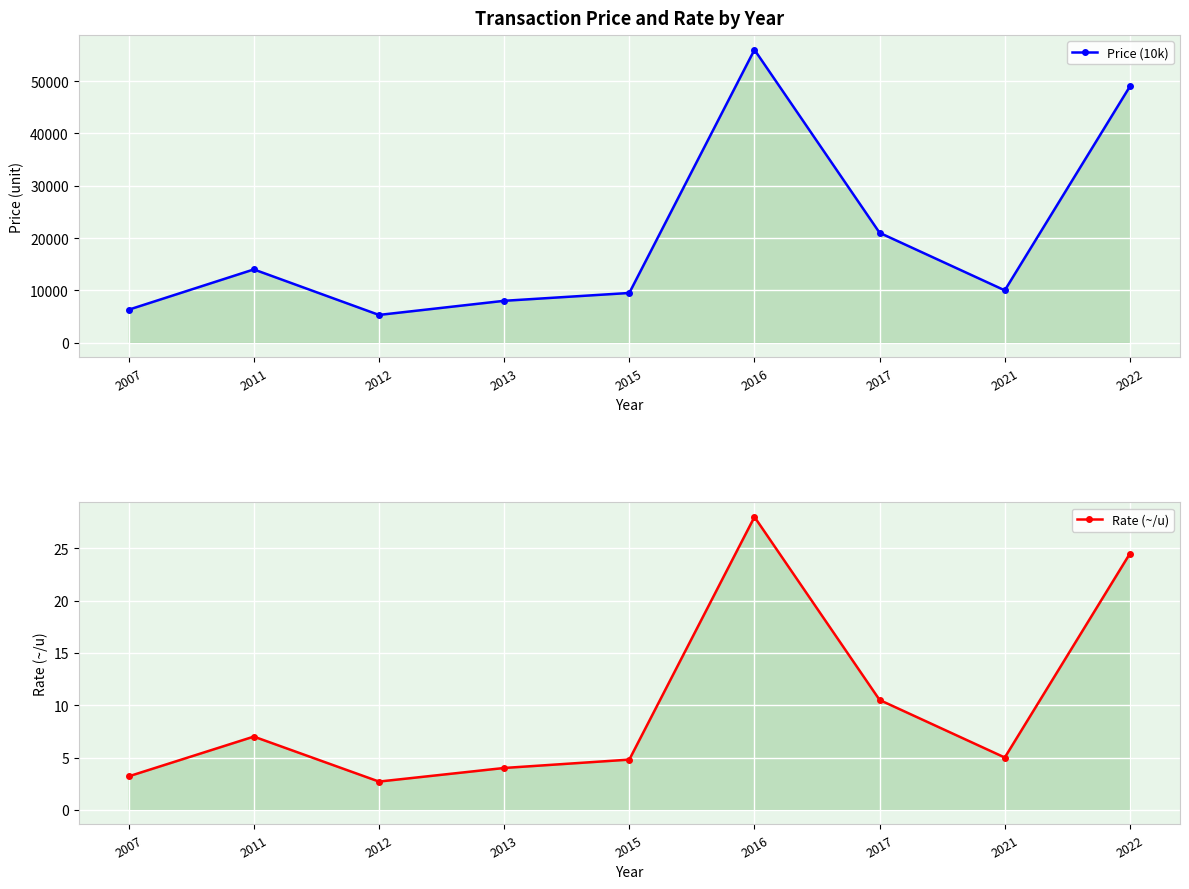

Which series has the largest total across all categories?

Price (10k)